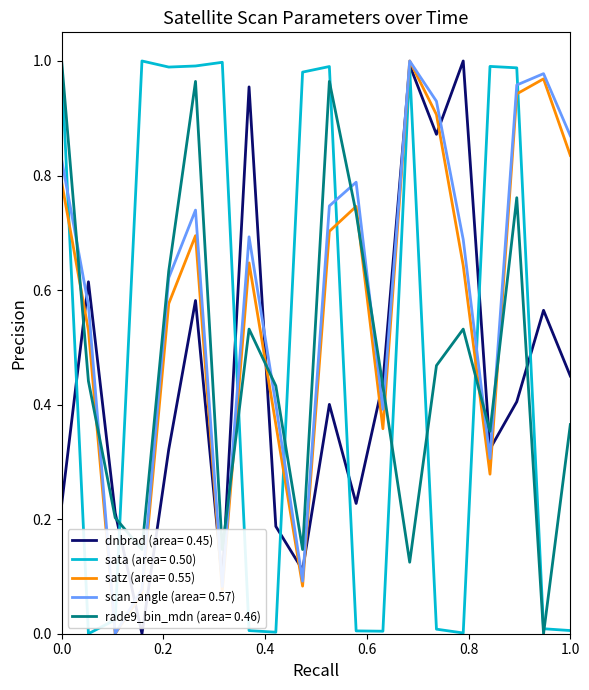

True or false: sata (area= 0.50) and scan_angle (area= 0.57) intersect in this chart.

True